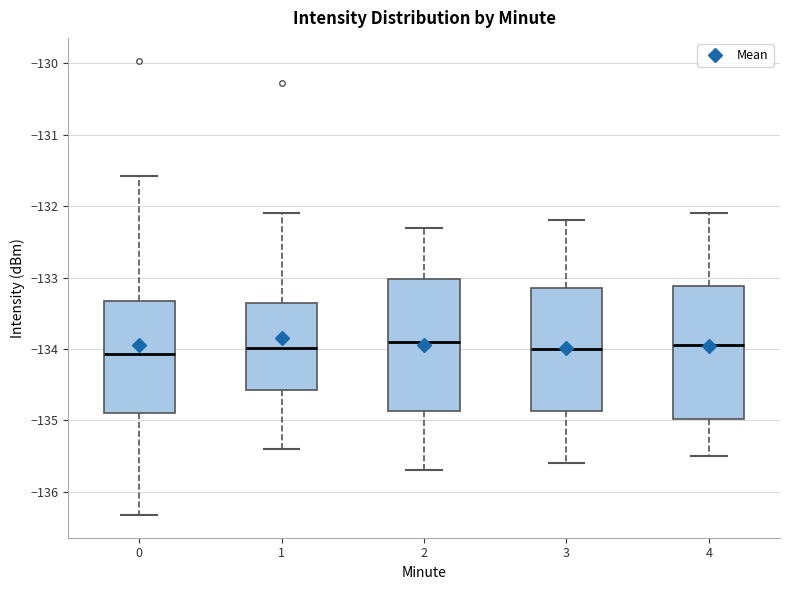

Where does the upper whisker of the box at x = 4 end on the y-axis? The values are not printed on the chart, so give them approximately, as read against the axis.

-132.1